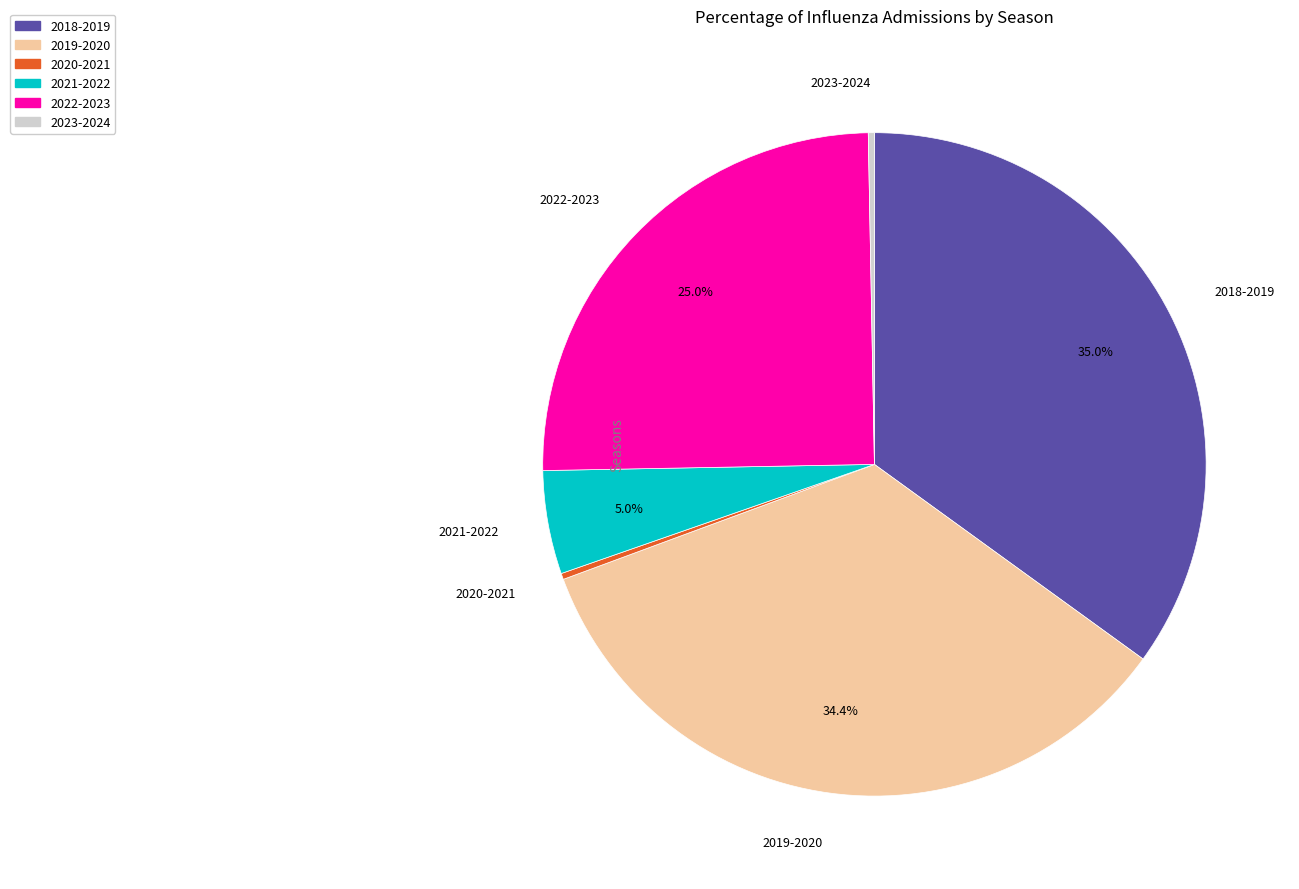

Between 2019-2020 and 2023-2024, which is larger?

2019-2020